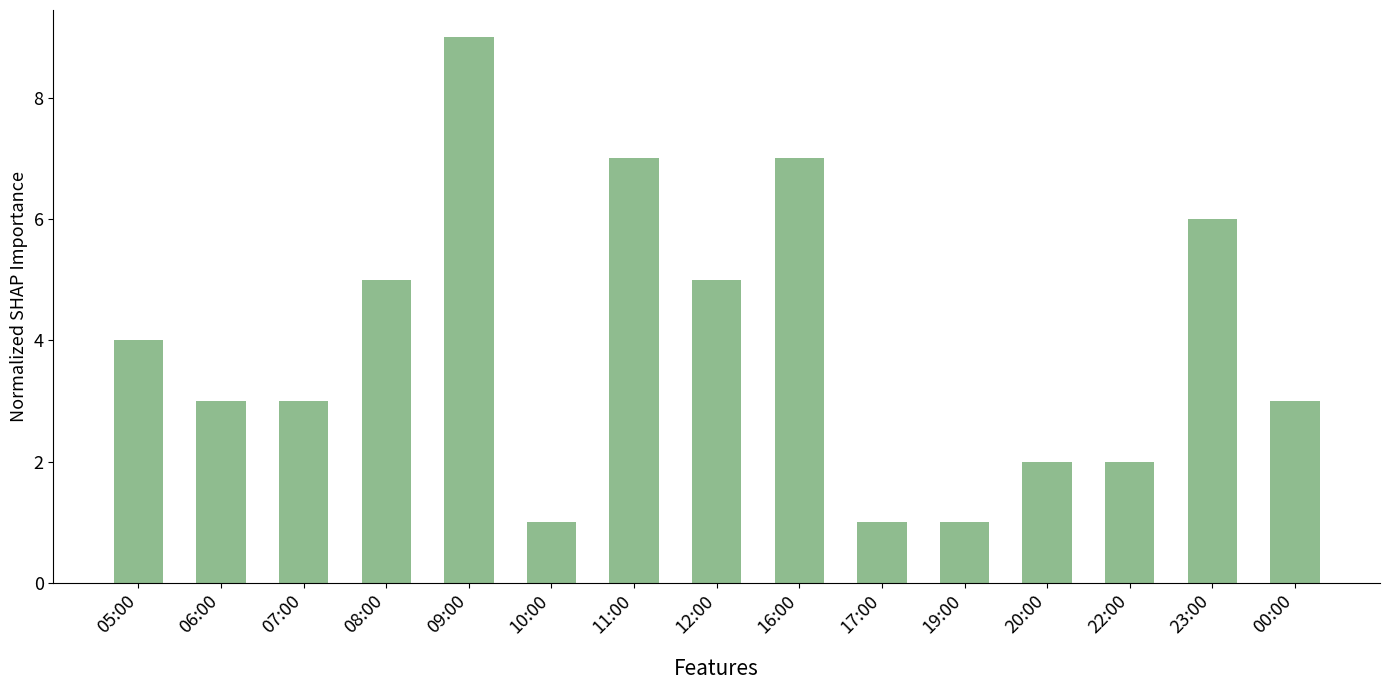

How many distinct data groups are displayed?

1